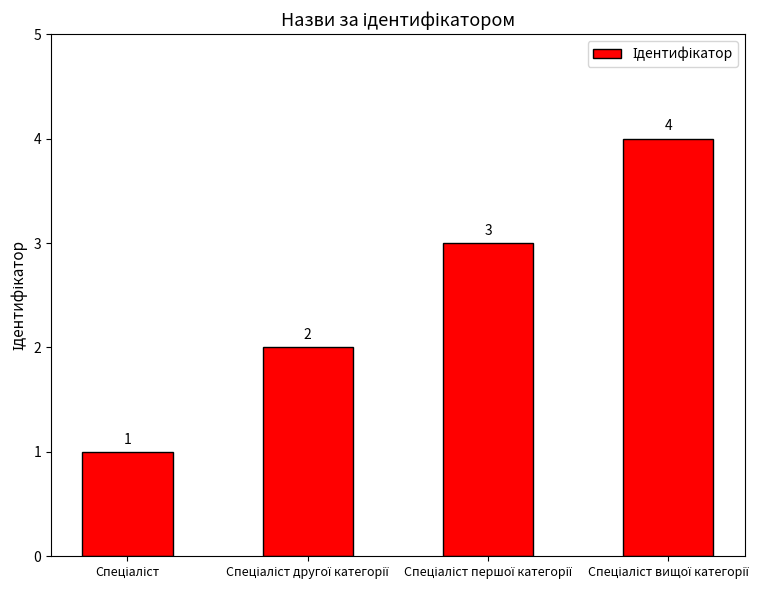

What is the value of the 4th bar from the left?

4